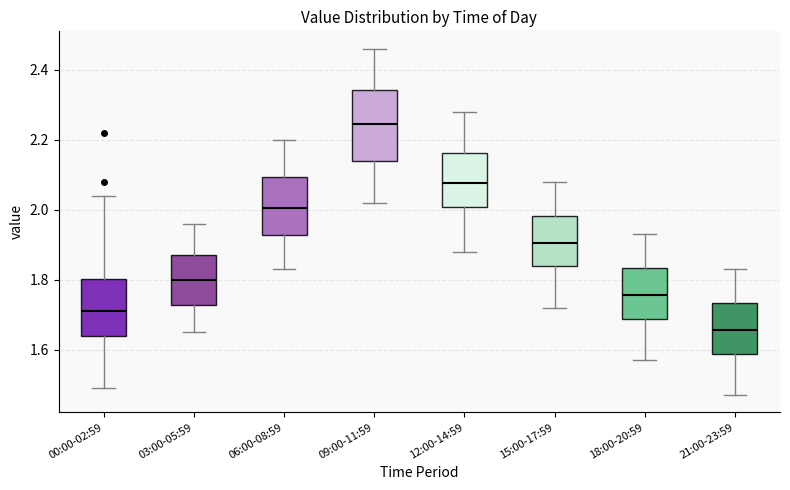

Reading left to right, transcribe this box plot: for each box, give where its median line is, the range the box spans, and where its two whiskers end, as read against the y-axis. The values are not printed on the chart, so give them approximately, as read against the axis.

00:00-02:59: median 1.72, box 1.64 to 1.80, whiskers 1.50 to 2.04
03:00-05:59: median 1.80, box 1.72 to 1.88, whiskers 1.66 to 1.96
06:00-08:59: median 2.00, box 1.92 to 2.10, whiskers 1.84 to 2.20
09:00-11:59: median 2.24, box 2.14 to 2.34, whiskers 2.02 to 2.46
12:00-14:59: median 2.08, box 2.00 to 2.16, whiskers 1.88 to 2.28
15:00-17:59: median 1.90, box 1.84 to 1.98, whiskers 1.72 to 2.08
18:00-20:59: median 1.76, box 1.68 to 1.84, whiskers 1.58 to 1.94
21:00-23:59: median 1.66, box 1.58 to 1.74, whiskers 1.48 to 1.84